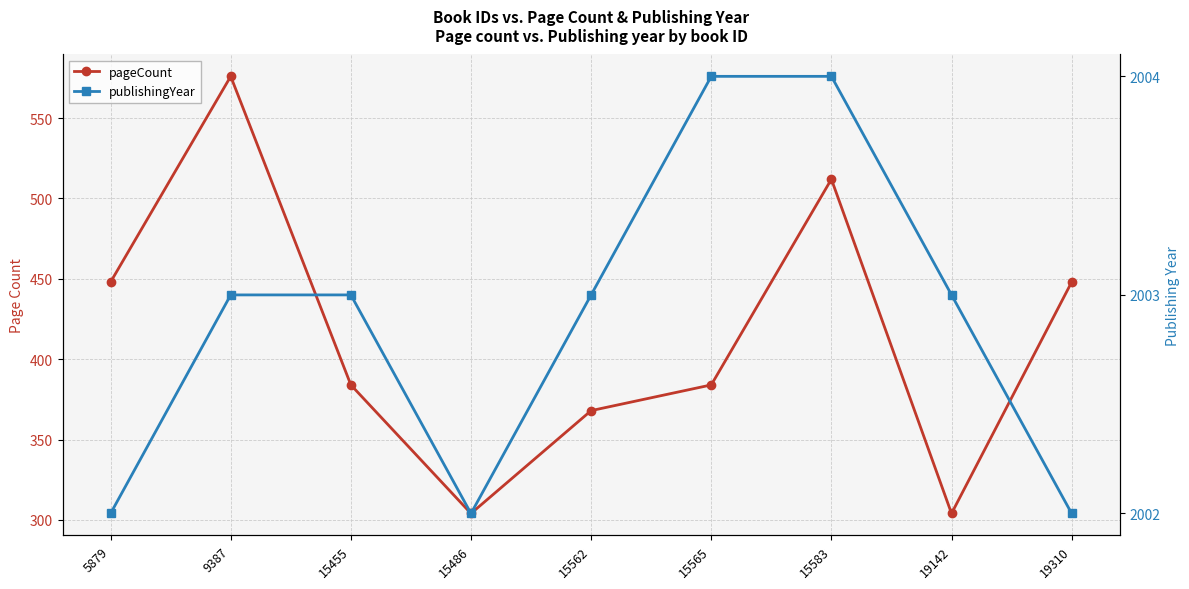

Which series has the largest total across all categories?

publishingYear